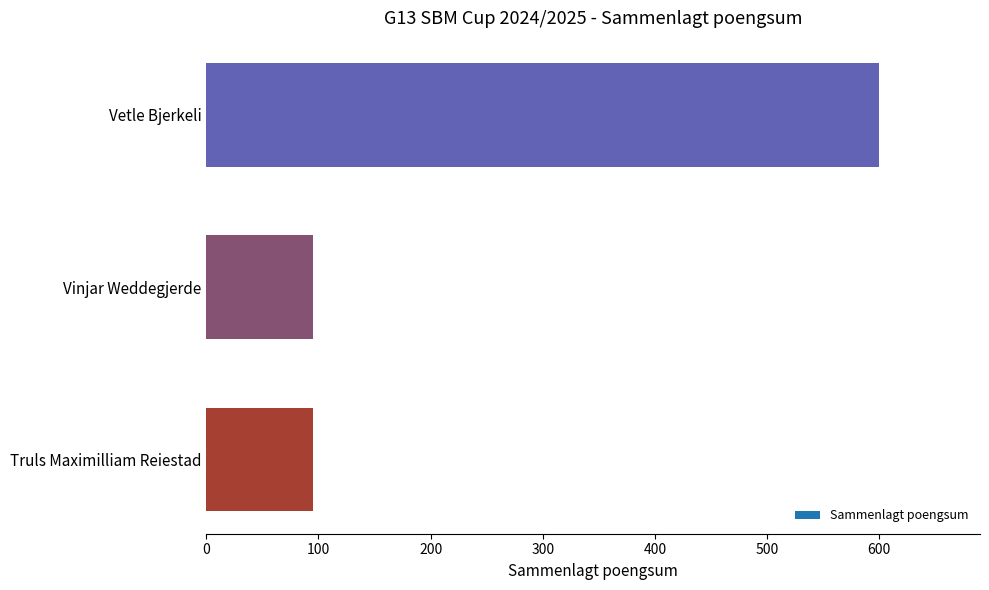

What is the value of the 1st bar from the top?

600